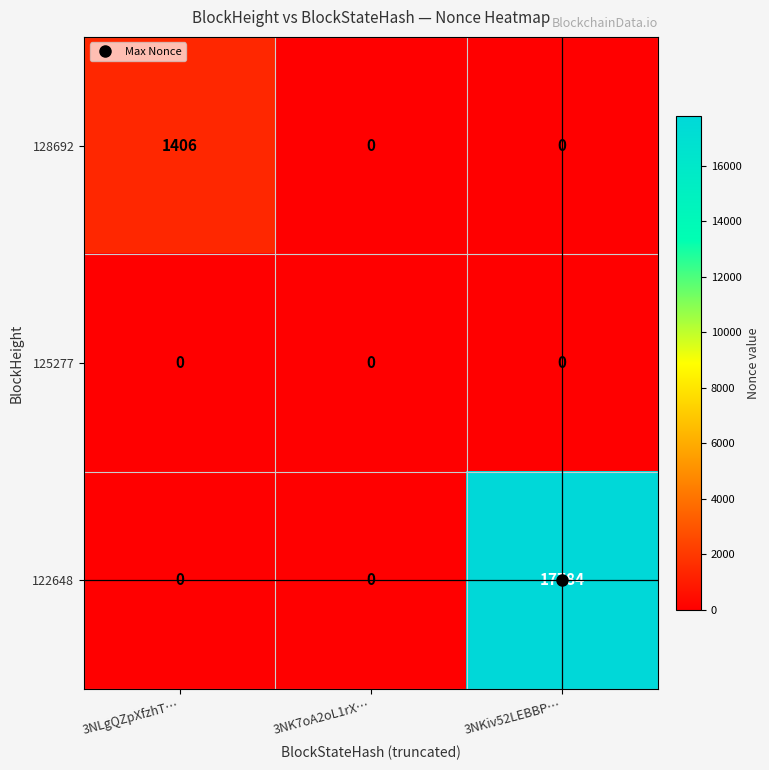

The 122648 series shows 0 at 3NK7oA2oL1rX…. True or false?

True